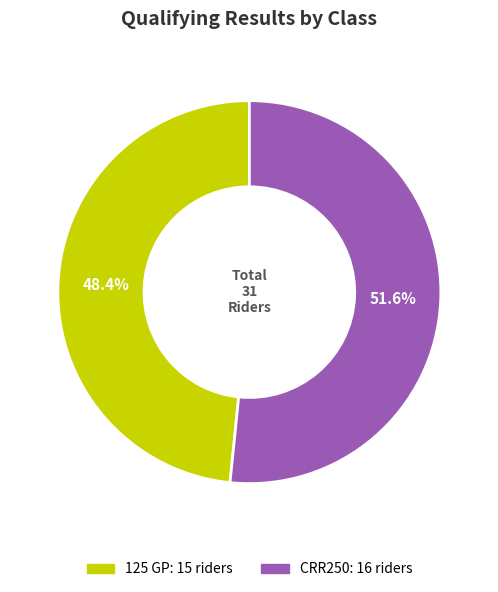

To the nearest percent, what percentage of the pie is CRR250?

52%